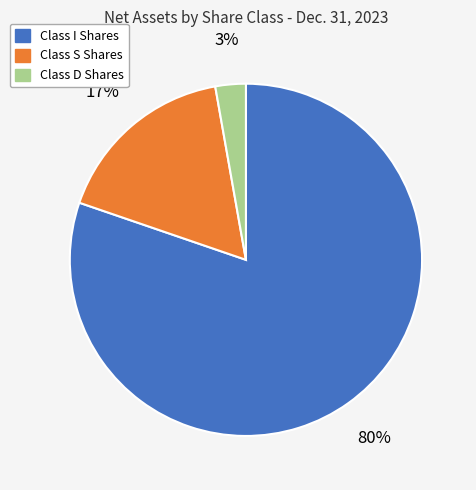

To the nearest percent, what is the average slice percentage?

33%